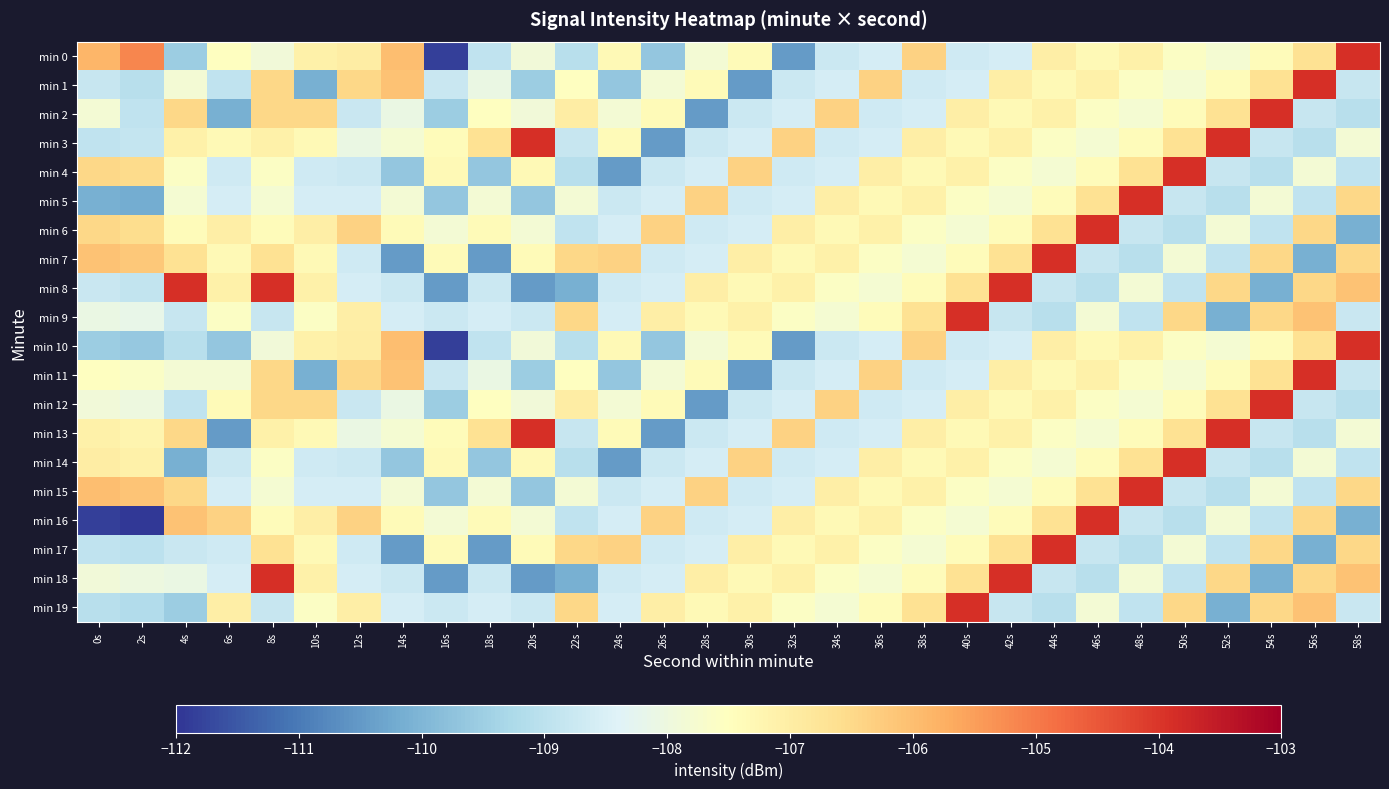

What is the spread (max minus min) of values at 56s?

6.2